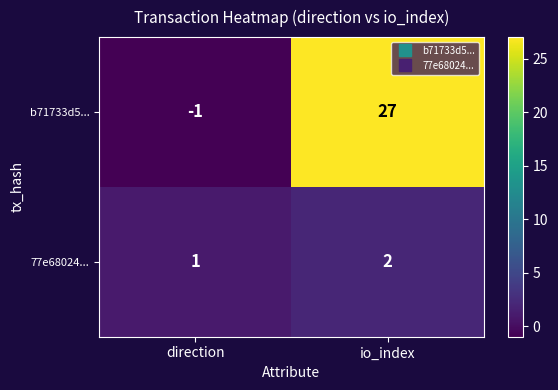

At which label is 77e68024... closest to 1?

direction